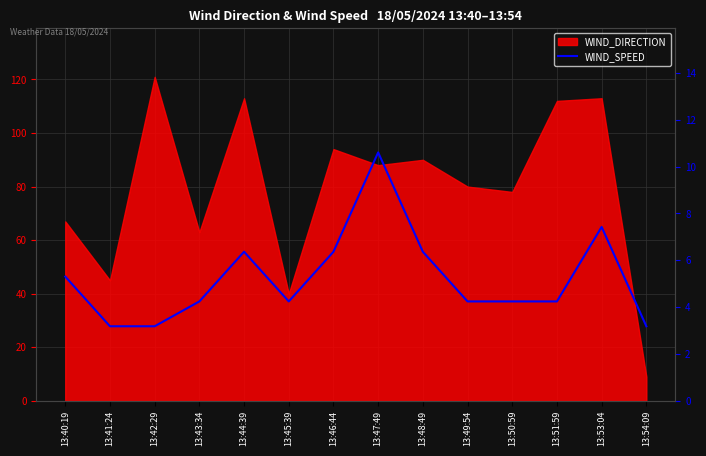

How many points are higher than both their immediate neighbors (excluding endpoints)?

3